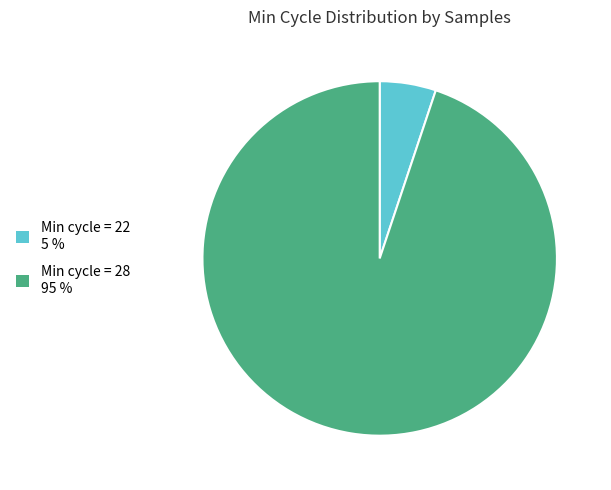

The Min cycle = 28 95 % slice represents 95% of the pie. True or false?

True